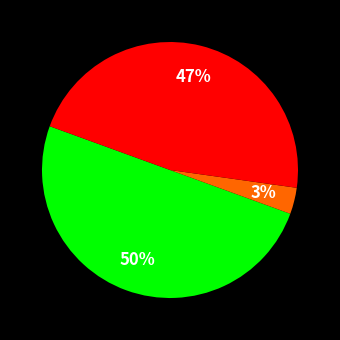

To the nearest percent, what is the average slice percentage?

33%